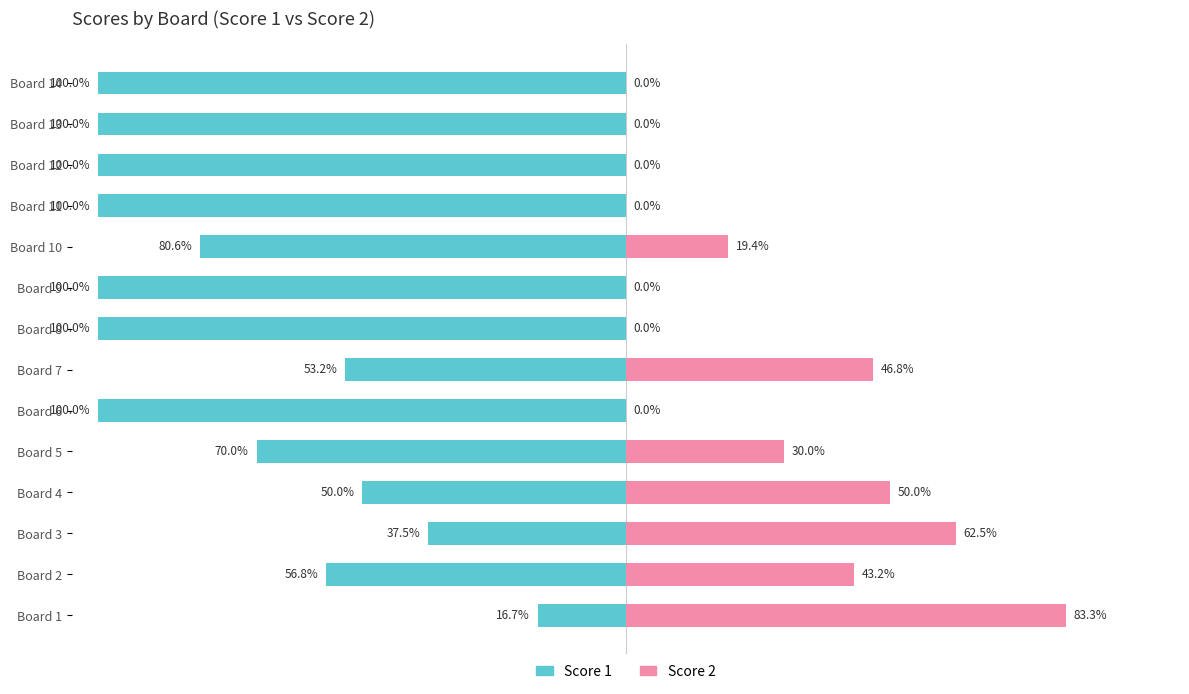

What is the maximum value shown in the chart?

83.3